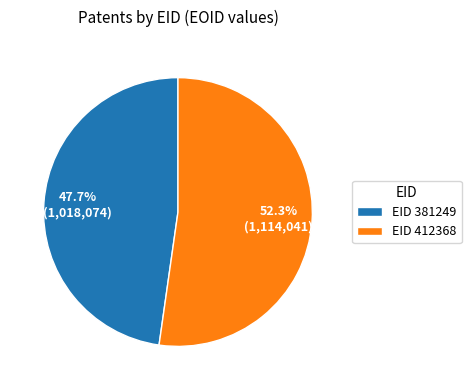

What is the ratio of the value at EID 412368 to the value at EID 381249?

1.1